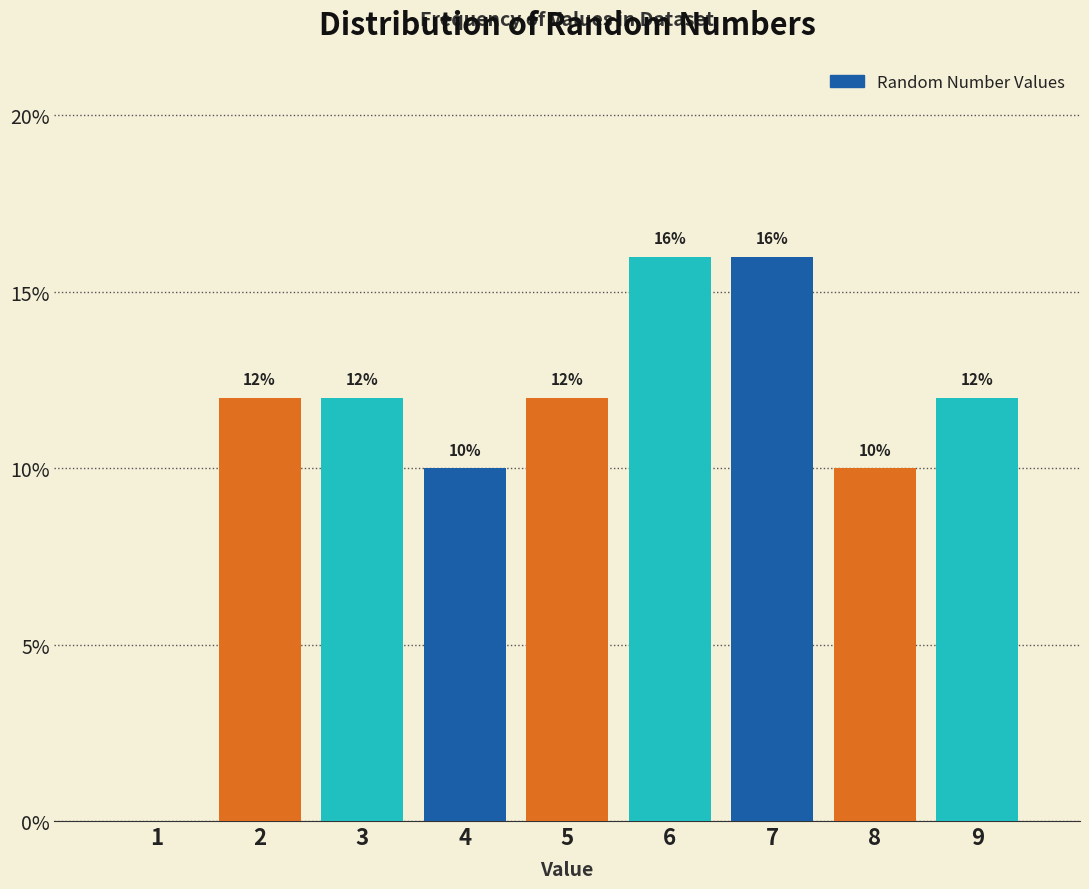

Reading left to right, transcribe all the data shown in this chart.

1=0	2=12	3=12	4=10	5=12	6=16	7=16	8=10	9=12